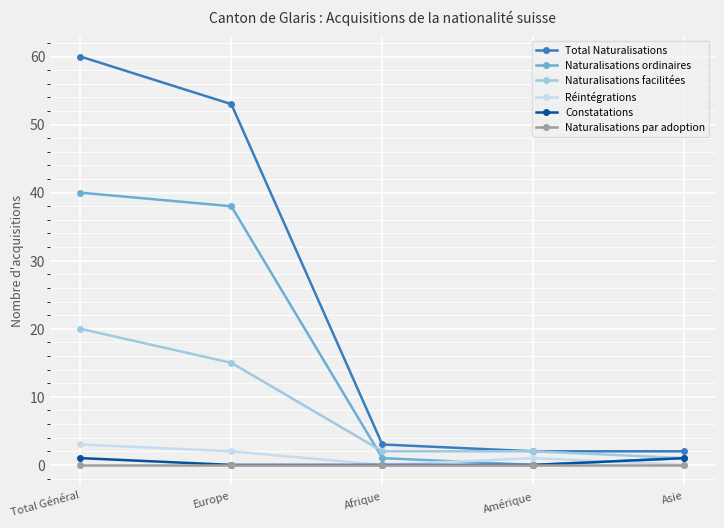

Where is Naturalisations facilitées nearest to the value 10?

Europe